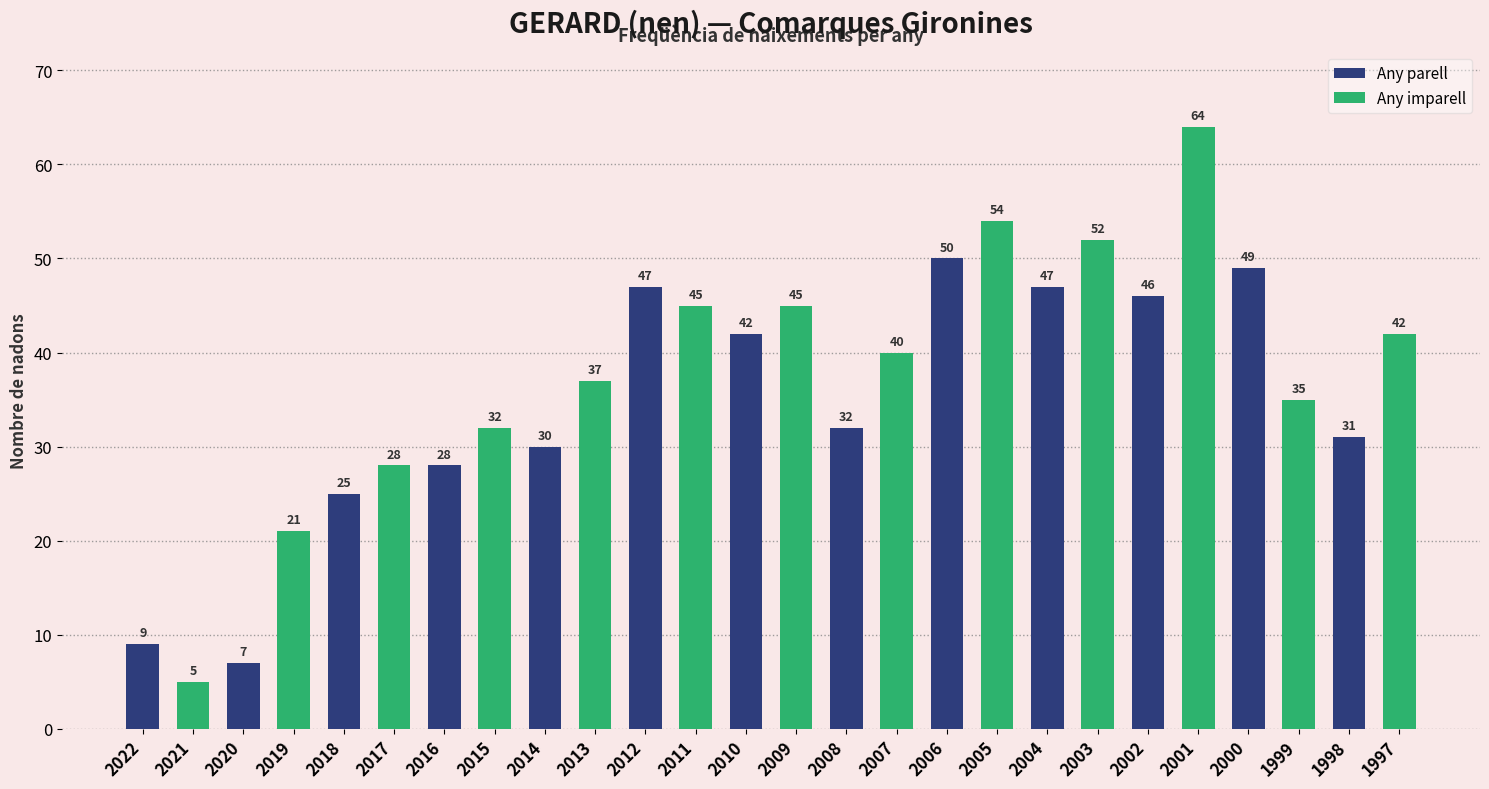

How many bars are there in total?

26